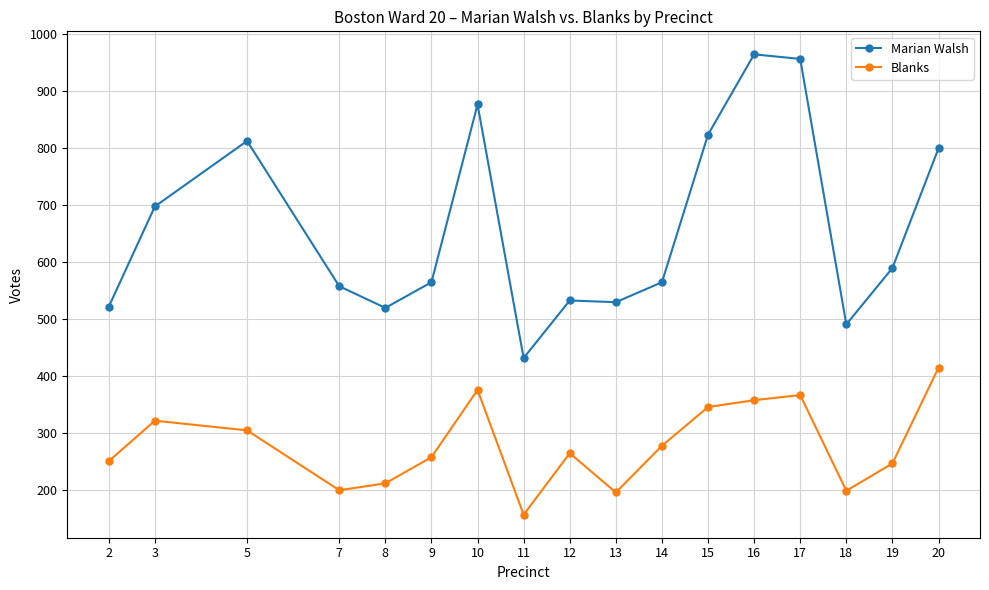

True or false: Blanks and Marian Walsh intersect in this chart.

False